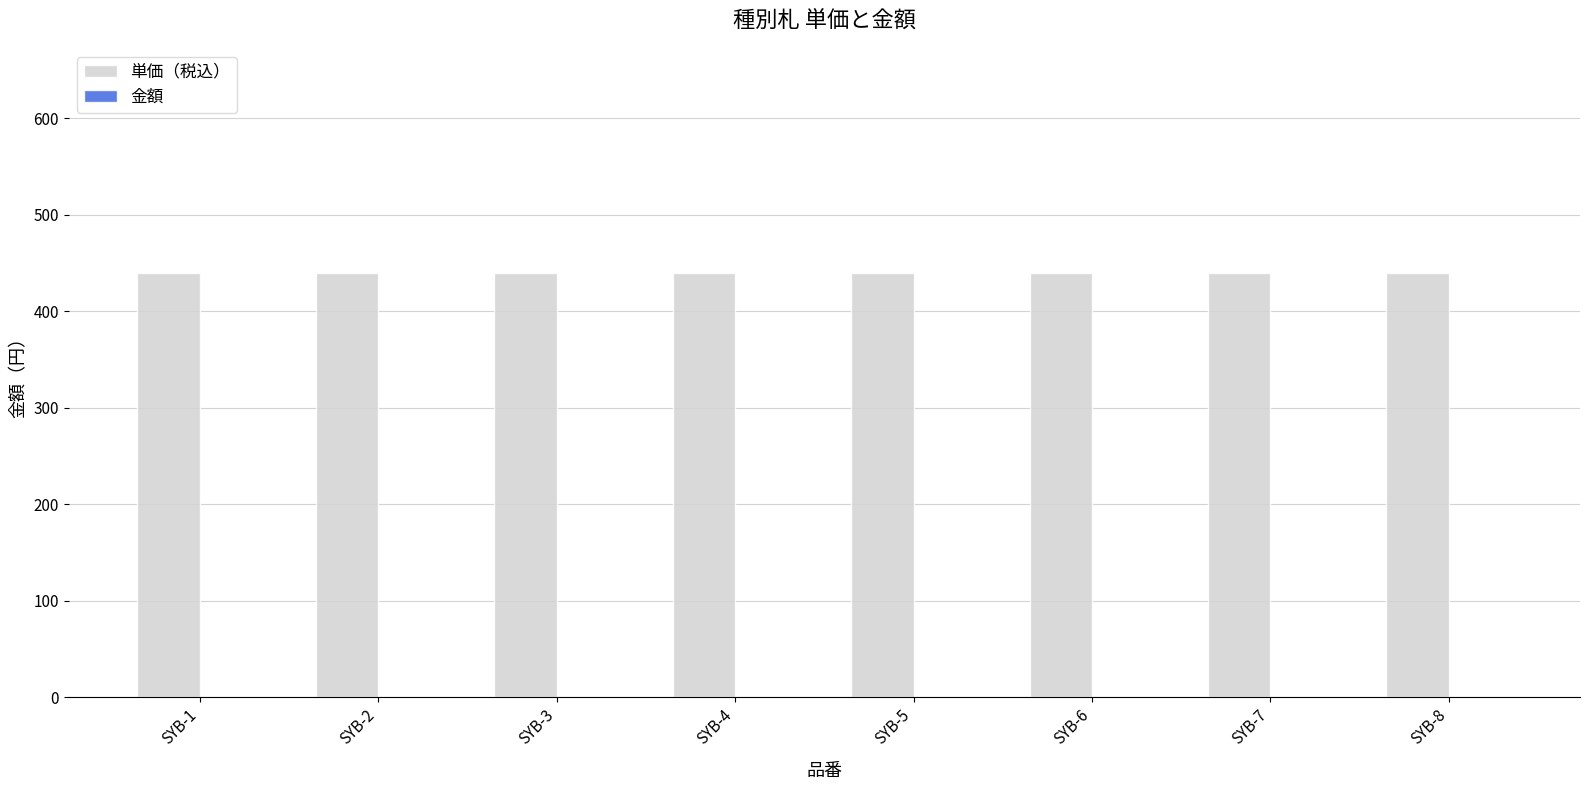

Between SYB-4 and SYB-7, which is larger?

SYB-4